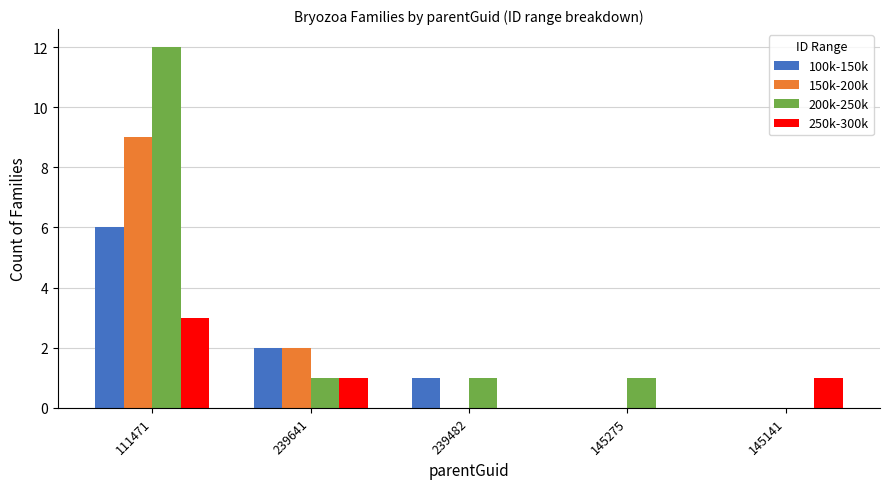

Reading left to right, list all the values displayed in this chart.

100k-150k: 111471=6	239641=2	239482=1	145275=0	145141=0
150k-200k: 111471=9	239641=2	239482=0	145275=0	145141=0
200k-250k: 111471=12	239641=1	239482=1	145275=1	145141=0
250k-300k: 111471=3	239641=1	239482=0	145275=0	145141=1